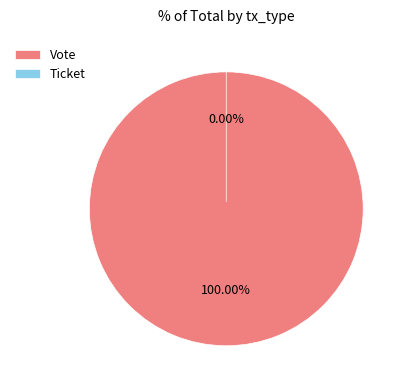

Is there any slice that represents more than half of the pie?

Yes